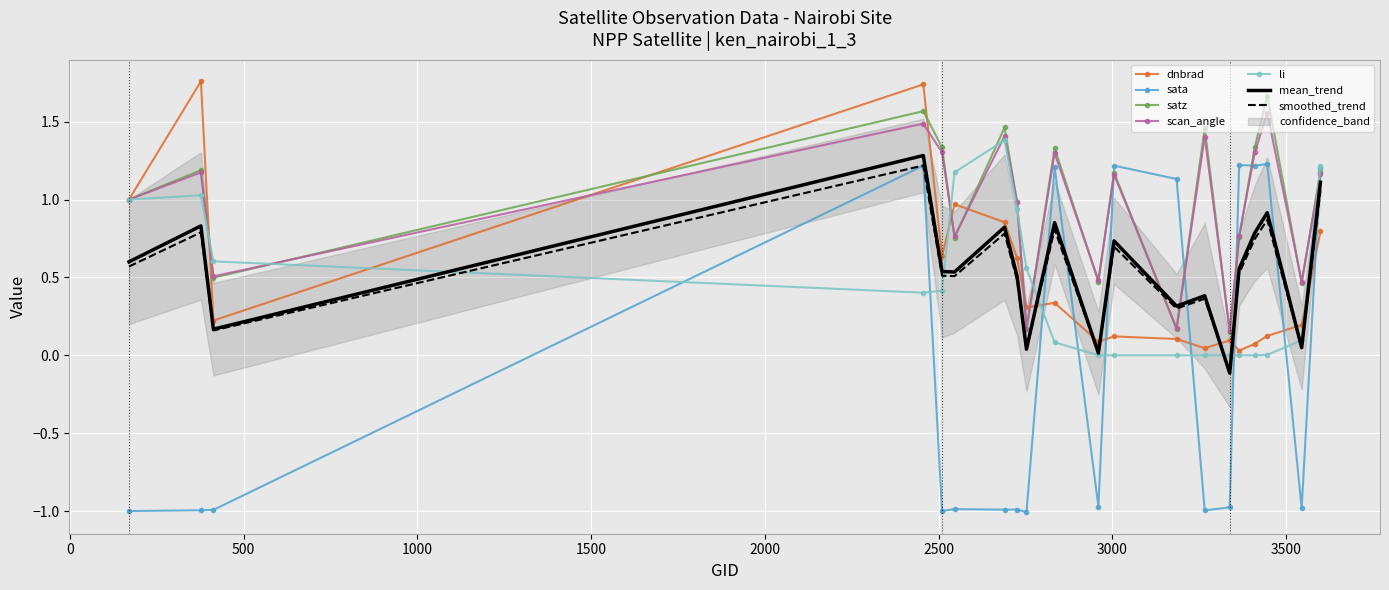

The scan_angle series shows 1.4 at 3266. True or false?

True